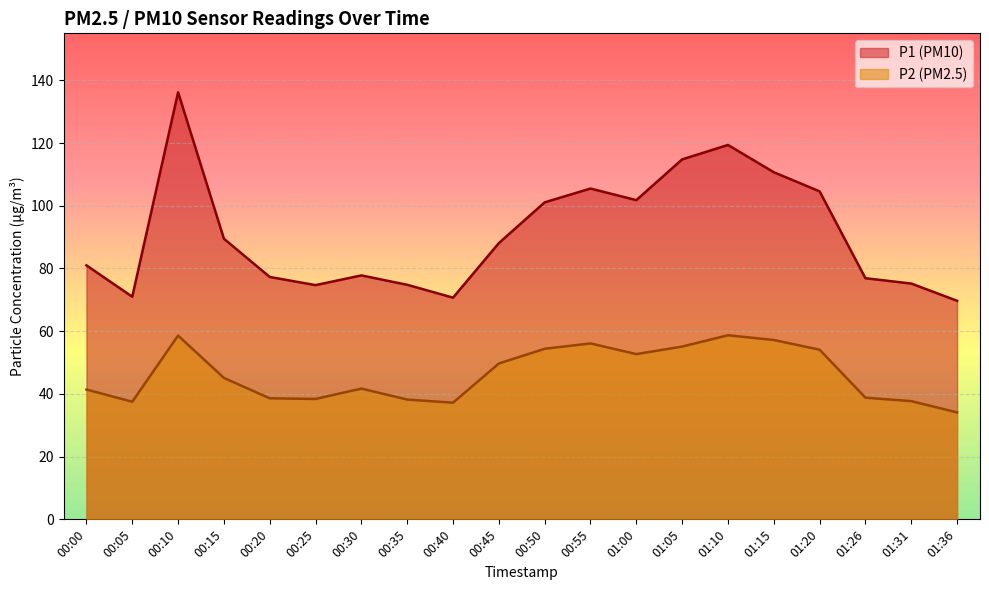

At which label is P2 closest to 46?

00:15